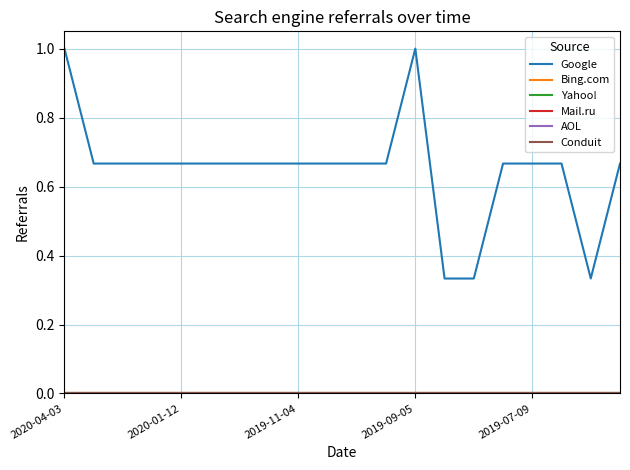

Is this an area chart (filled region under the line)?

No